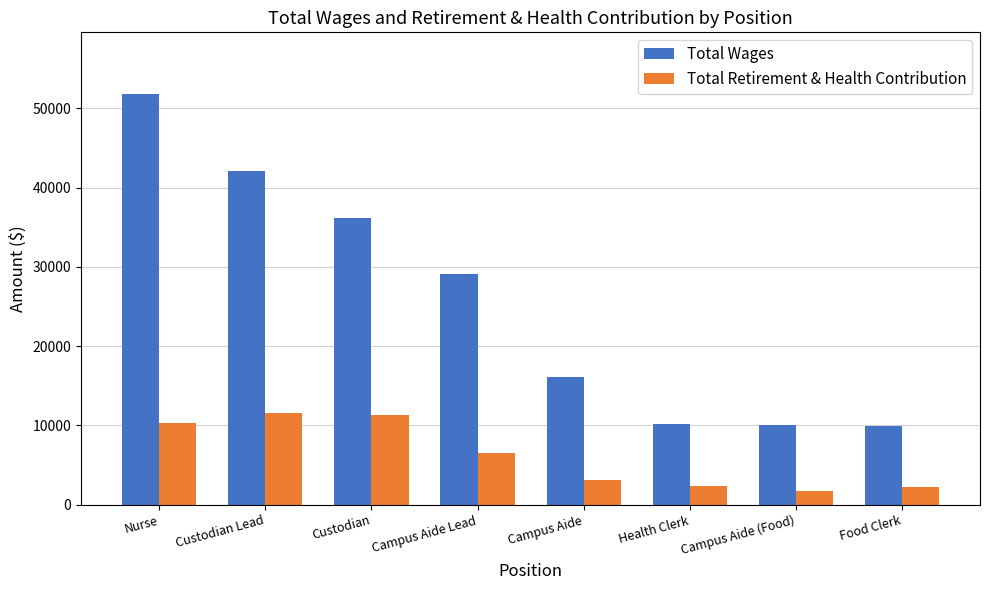

Which label corresponds to the largest value in the chart?

Nurse